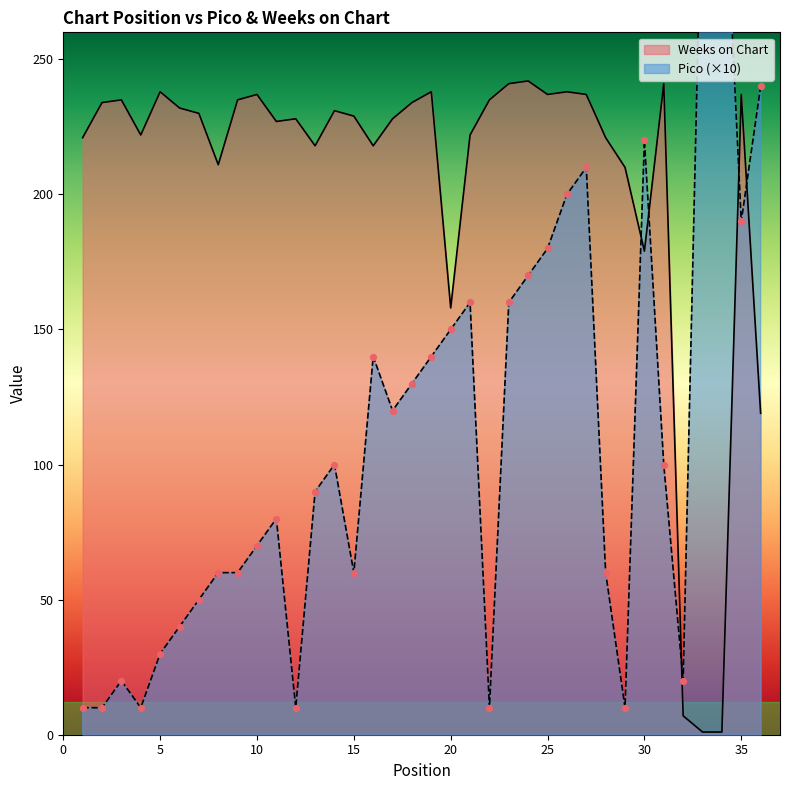

Is the value of Weeks on Chart at 3 greater than the value of Pico at 28?

Yes